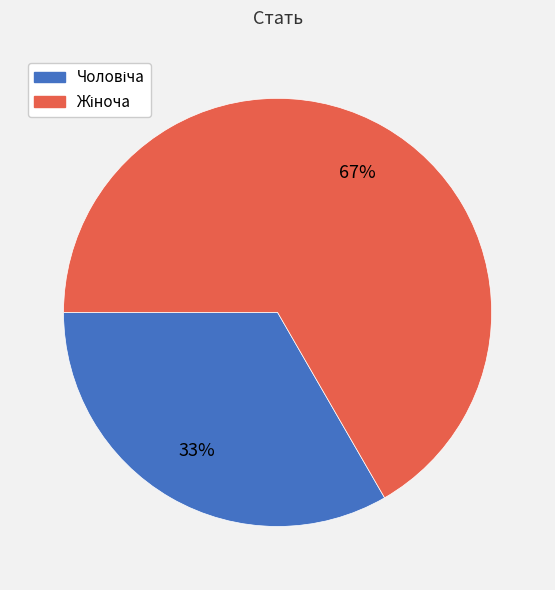

To the nearest percent, what is the average slice percentage?

50%